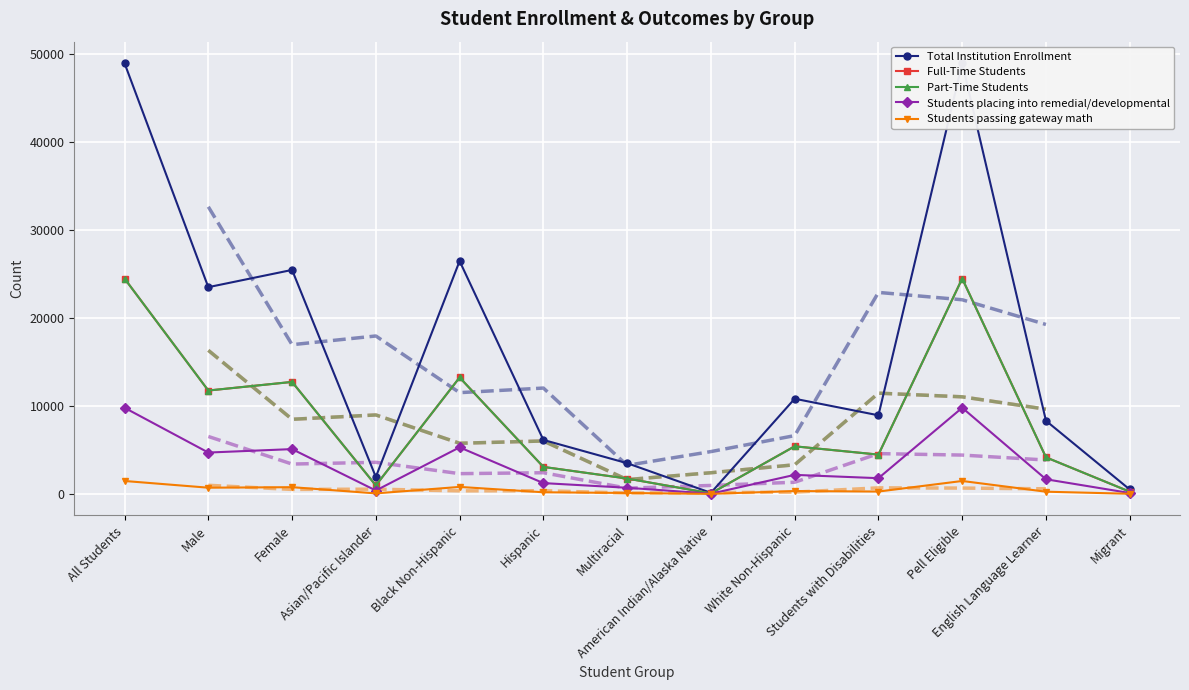

What is the label of the 5th point from the left?

Black Non-Hispanic